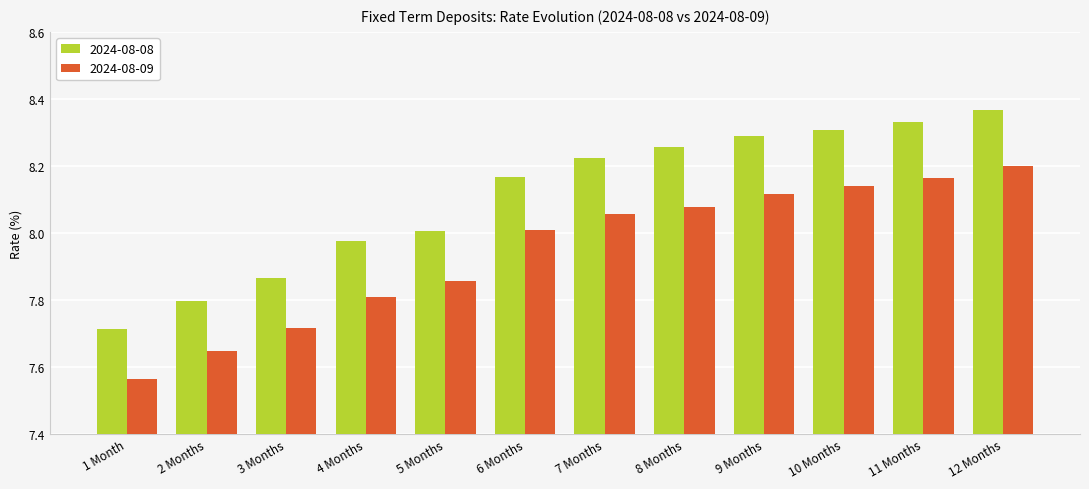

True or false: 2024-08-08 has a value of 5.7 at 11 Months.

False